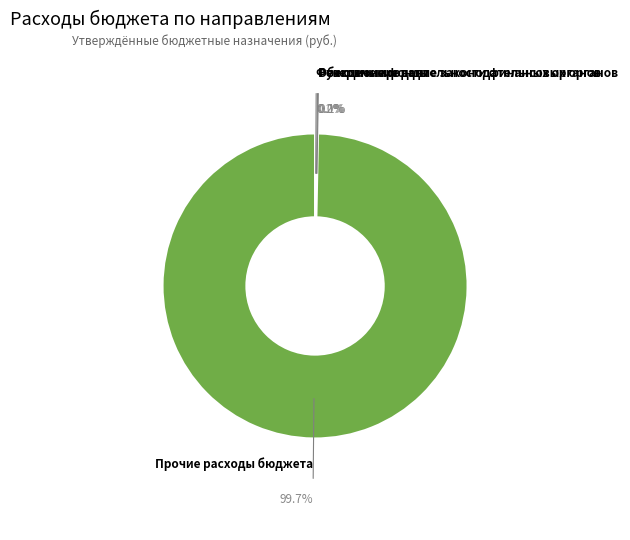

Which slice represents more than half of the pie?

Прочие расходы бюджета